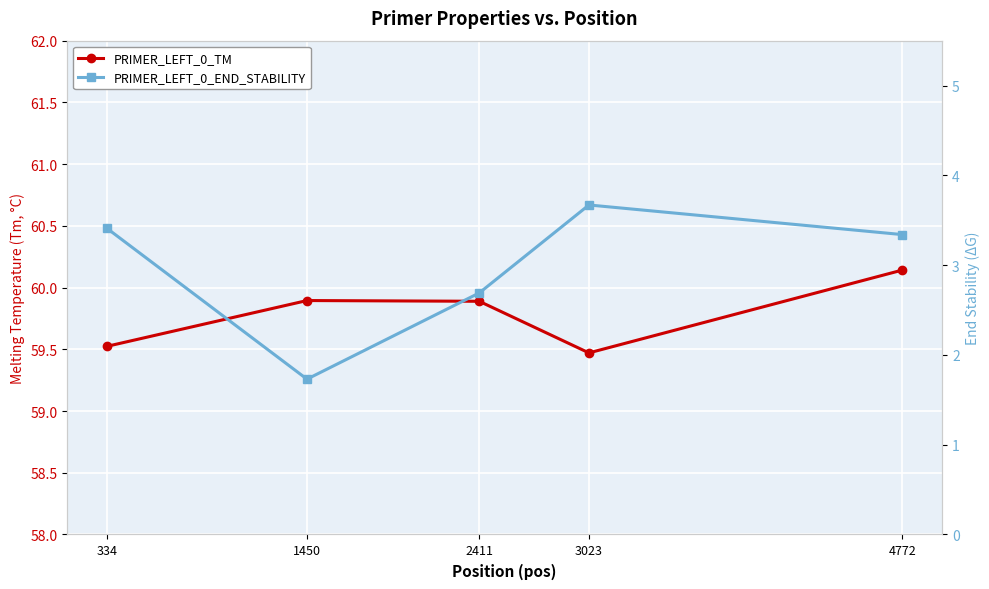

How many PRIMER_LEFT_0_TM values are between 59 and 60?

4